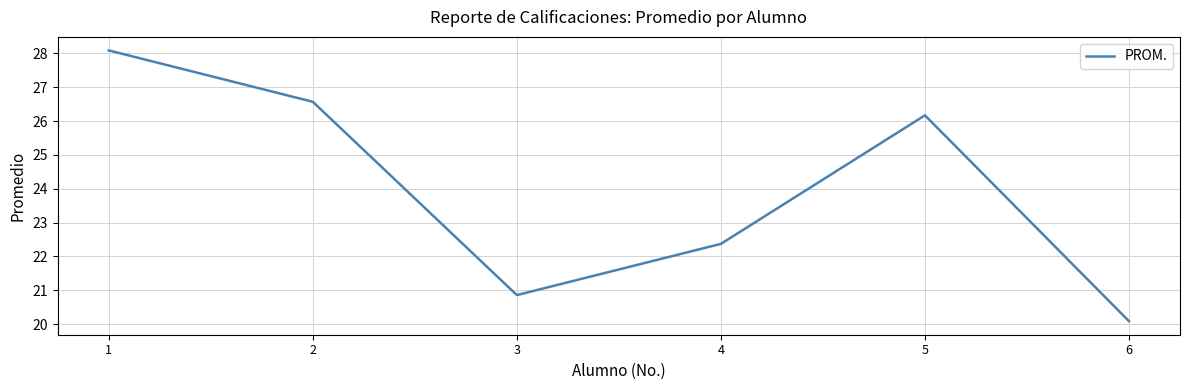

Which label corresponds to the largest value in the chart?

1